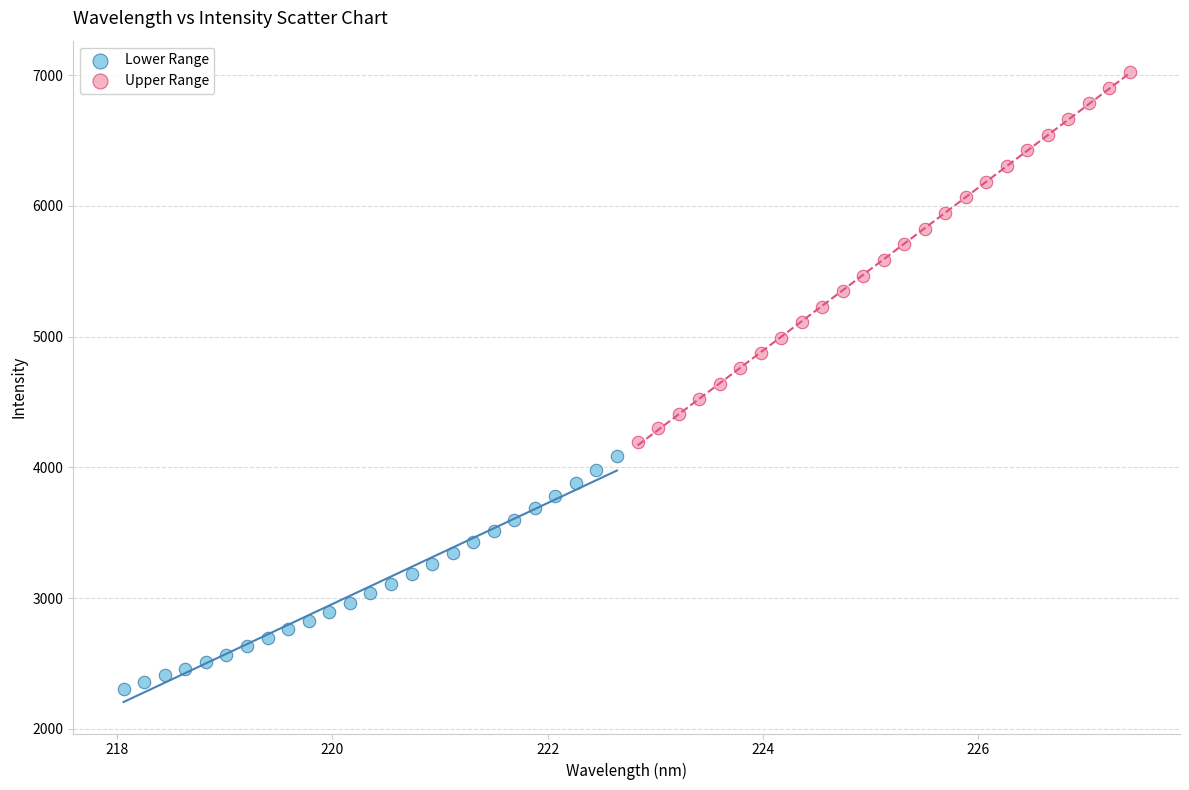

Which series contains the highest Y value?

Upper Range